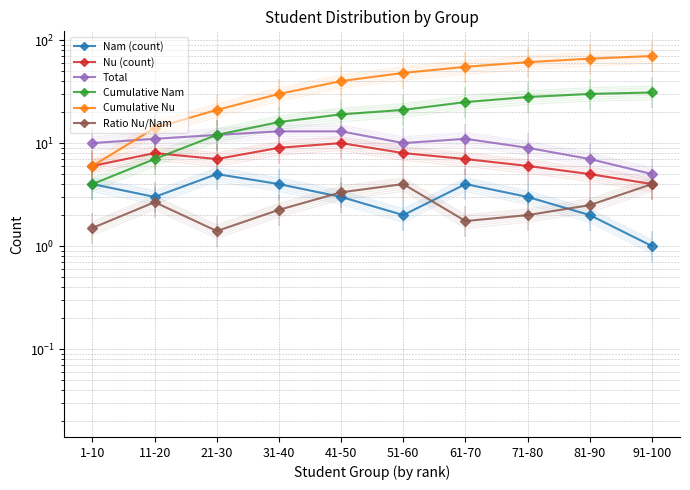

How many data points does each series have?

10